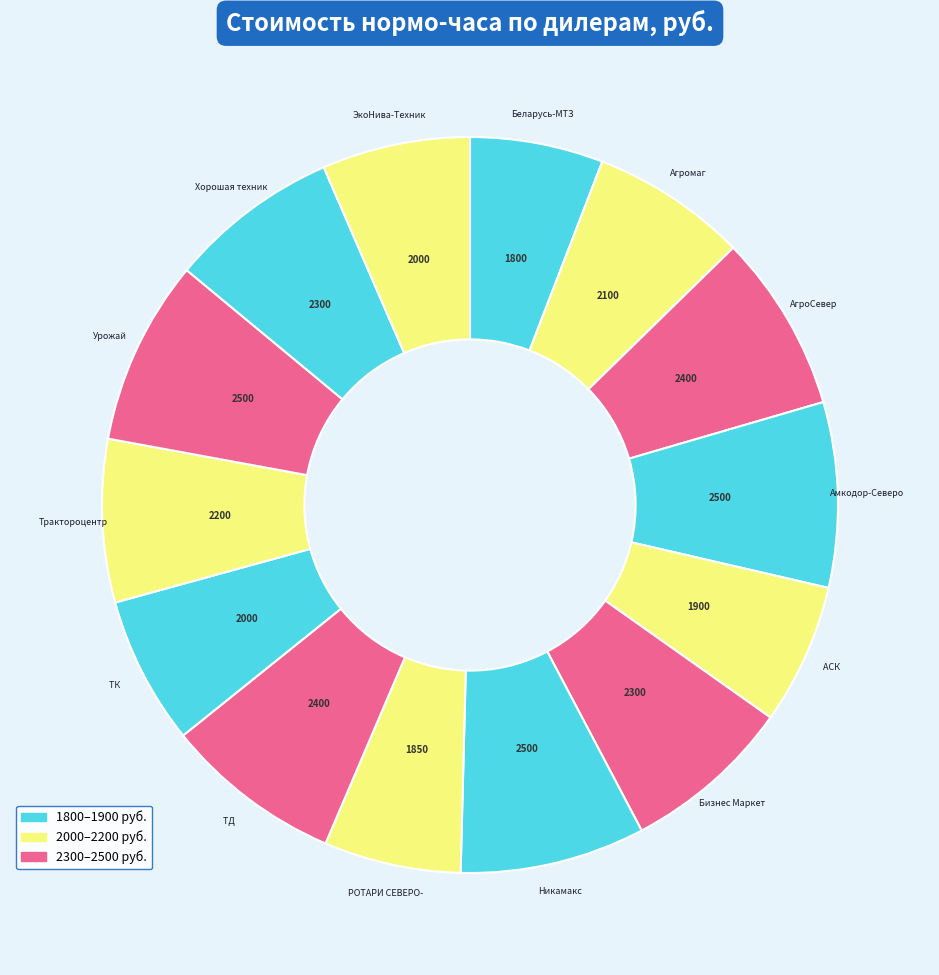

Which category has the smallest portion of the pie?

ЗАО "Беларусь-МТЗ"